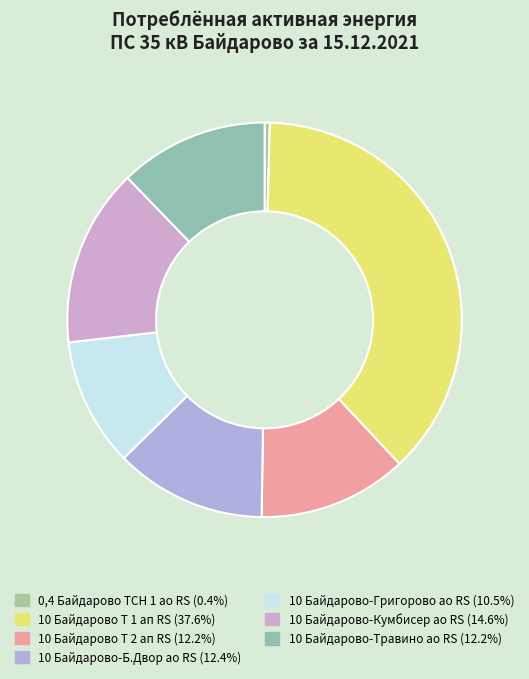

Rank the categories by value from lowest to highest.

0,4 Байдарово ТСН 1 ао RS, 10 Байдарово-Григорово ао RS, 10 Байдарово-Травино ао RS, 10 Байдарово Т 2 ап RS, 10 Байдарово-Б.Двор ао RS, 10 Байдарово-Кумбисер ао RS, 10 Байдарово Т 1 ап RS